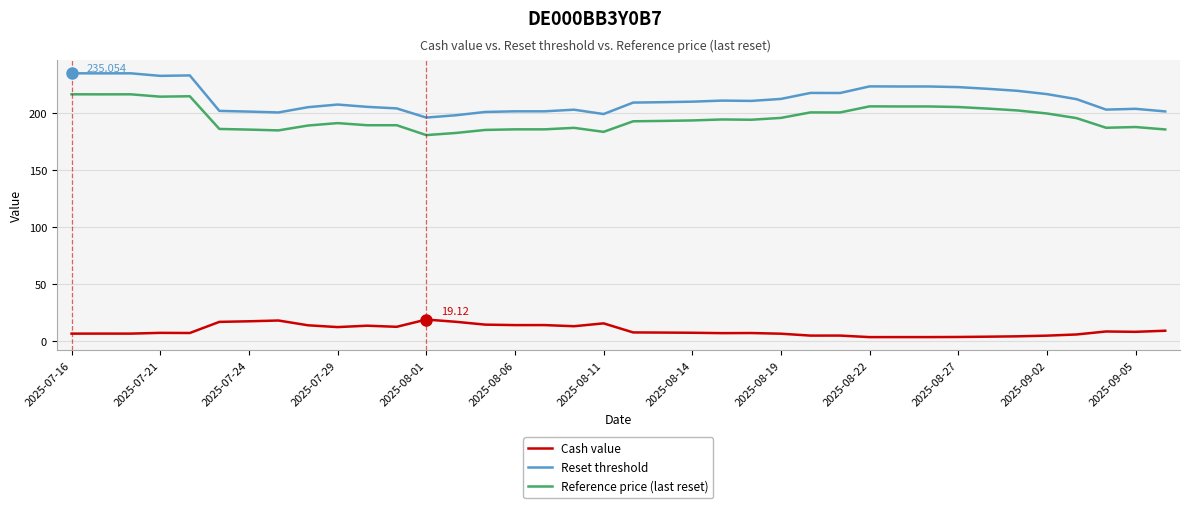

Which series has the widest spread of values?

Reset threshold